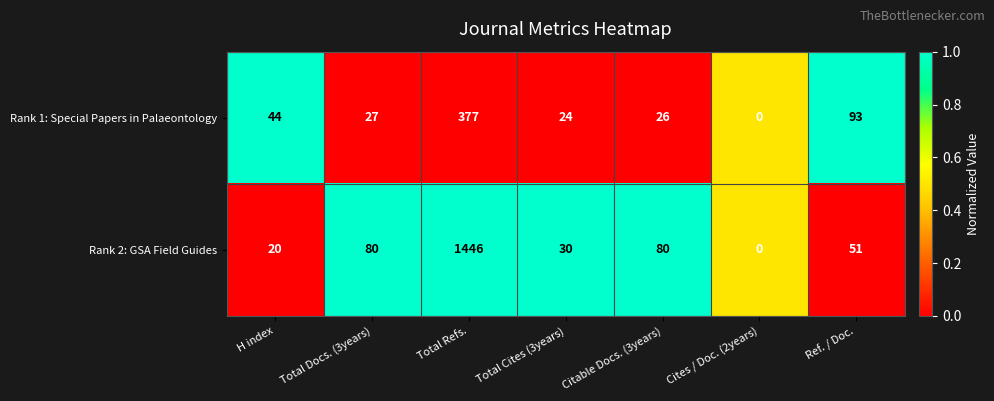

What is the spread (max minus min) of values at Total Docs. (3years)?

53